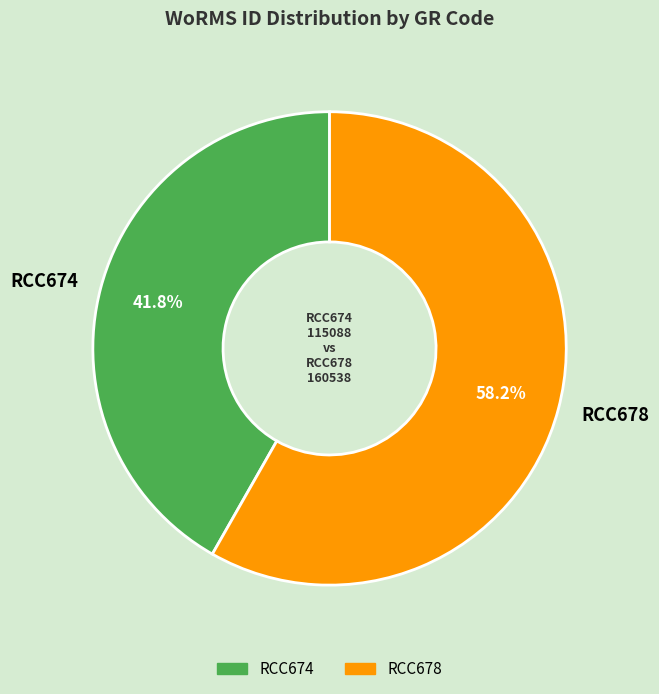

How many segments does this pie chart have?

2